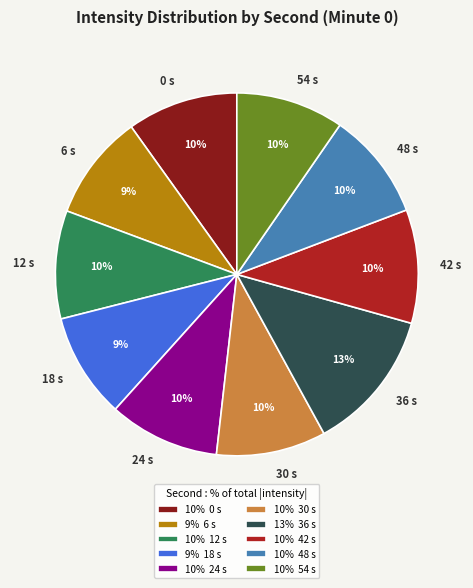

What percentage is the 54 slice, to the nearest percent?

10%